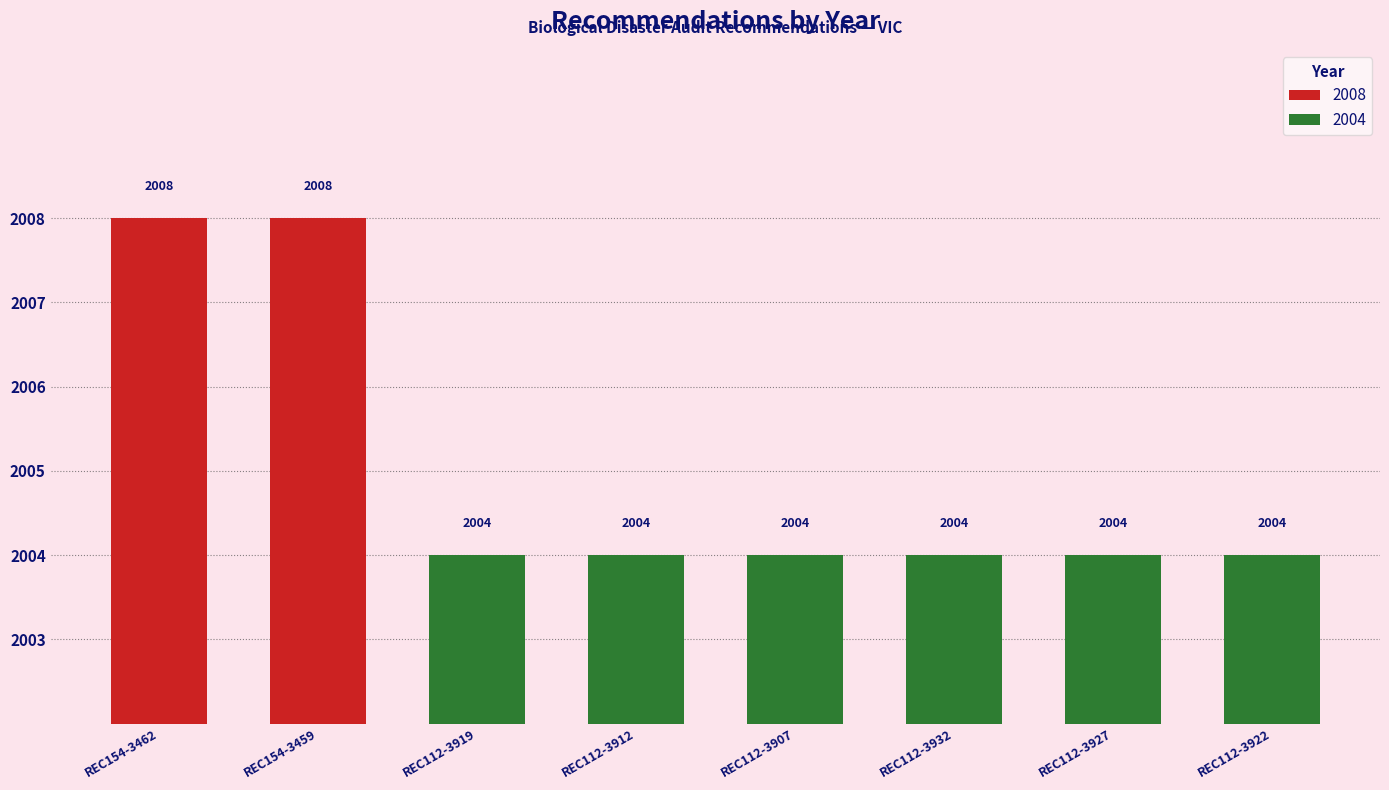

List the labels in order of value, largest first.

REC154-3462, REC154-3459, REC112-3919, REC112-3912, REC112-3907, REC112-3932, REC112-3927, REC112-3922